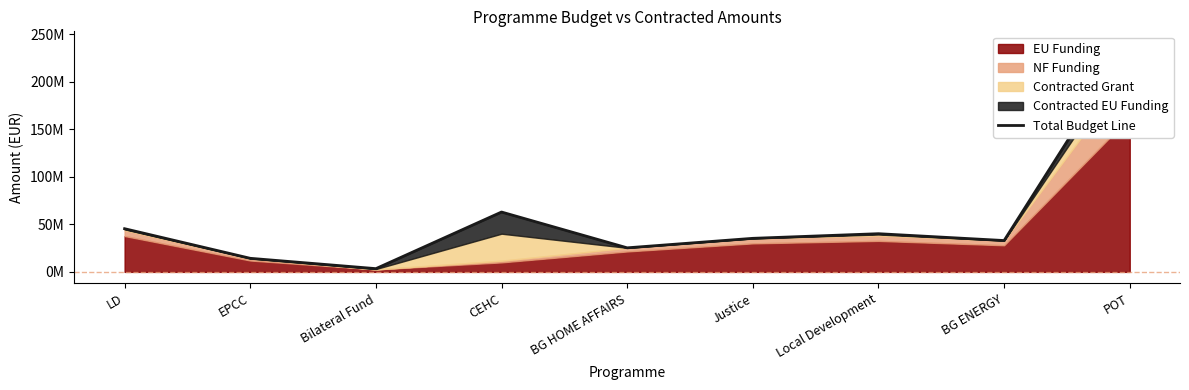

What is the maximum value shown in the chart?

240947896.8